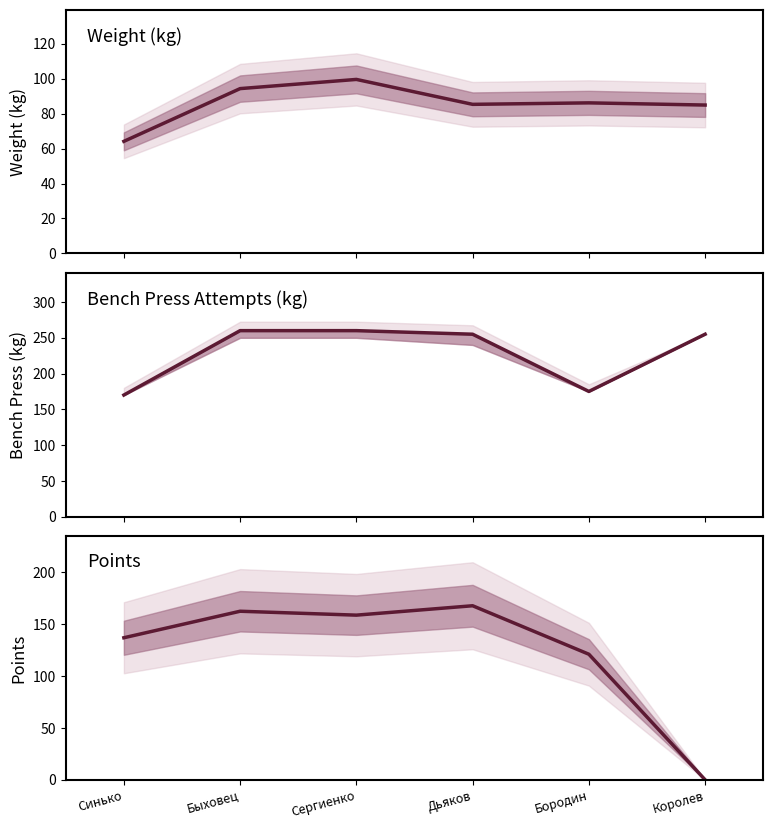

How many values in the Жим штанги лёжа 2 series are below 255?

2